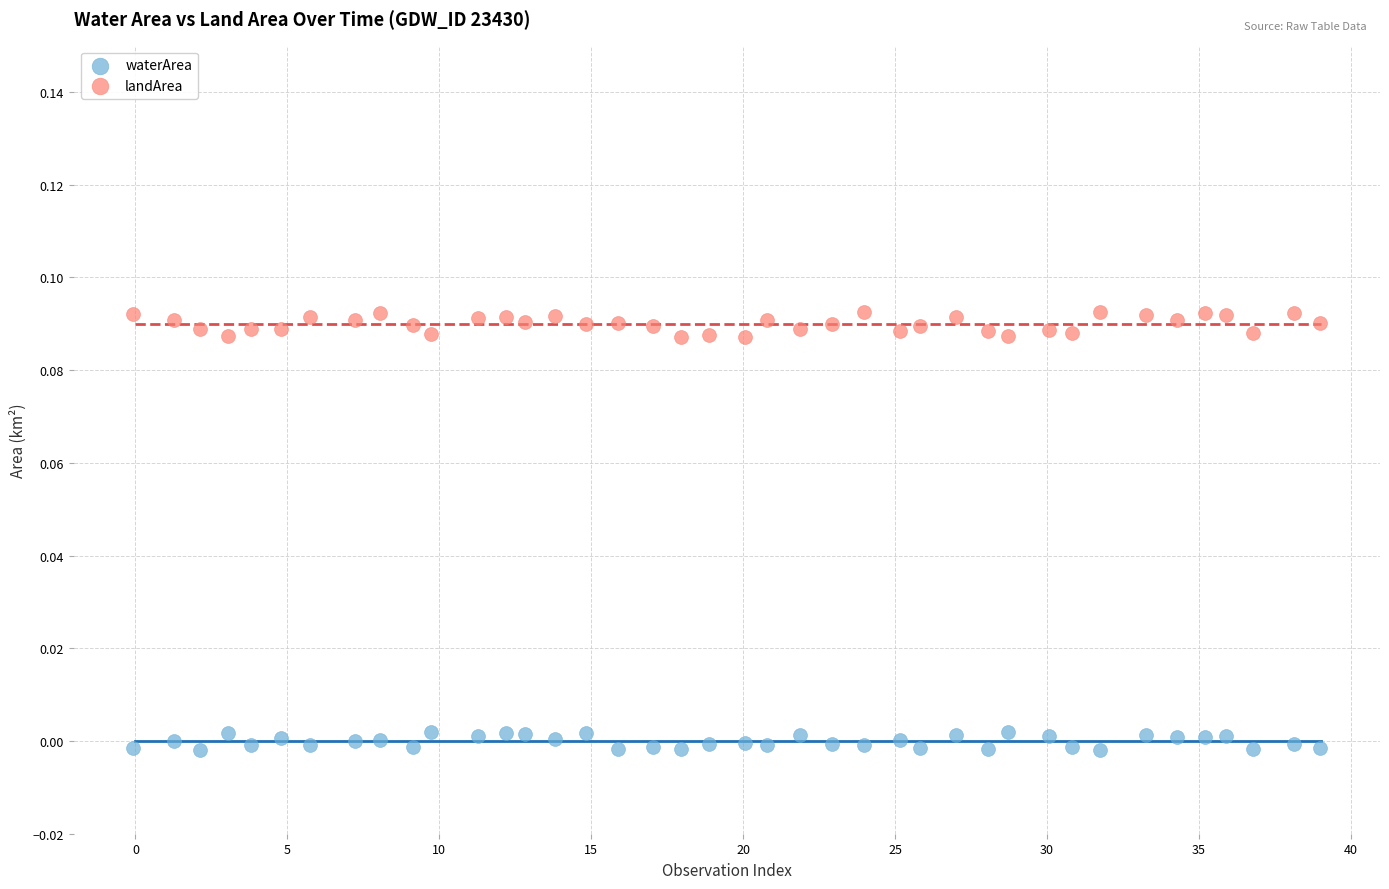

Which series has the largest Y range (max minus min)?

landArea